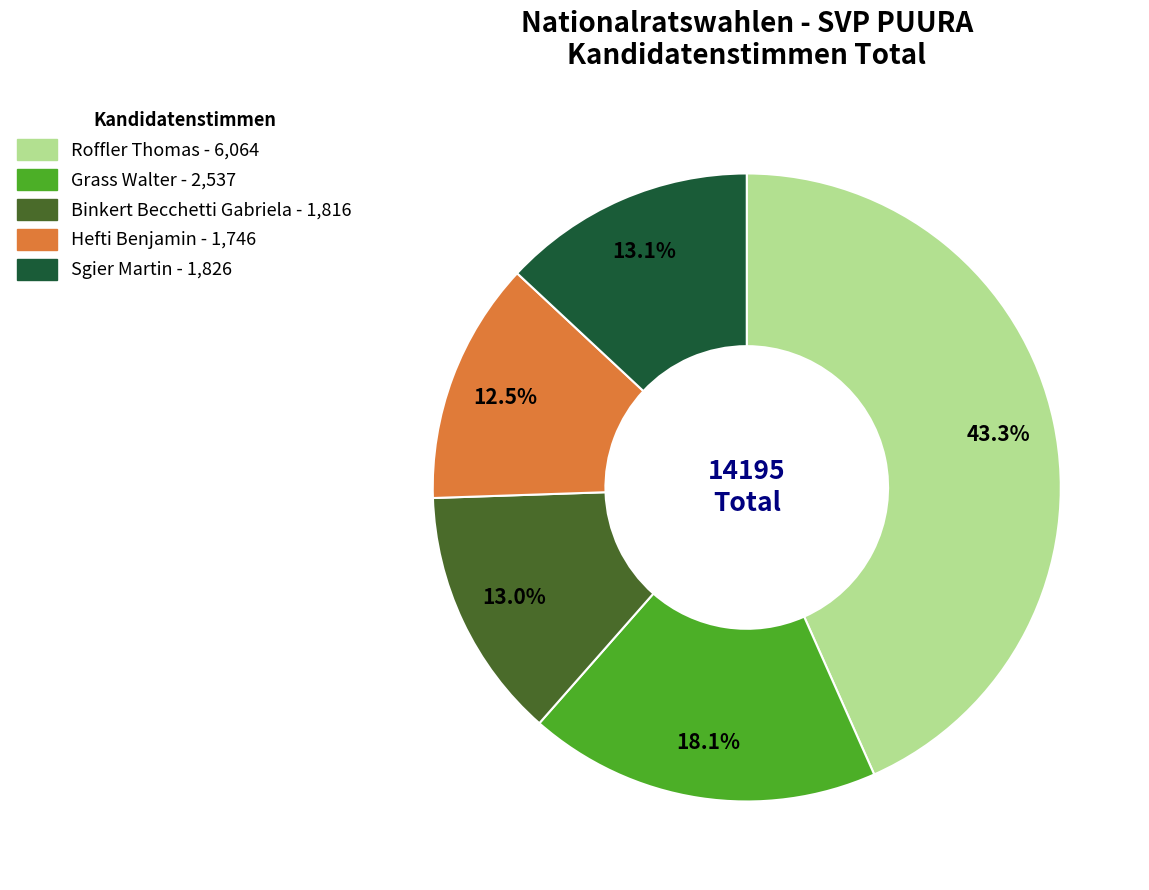

Is it true that Sgier Martin is 13% of the pie?

True